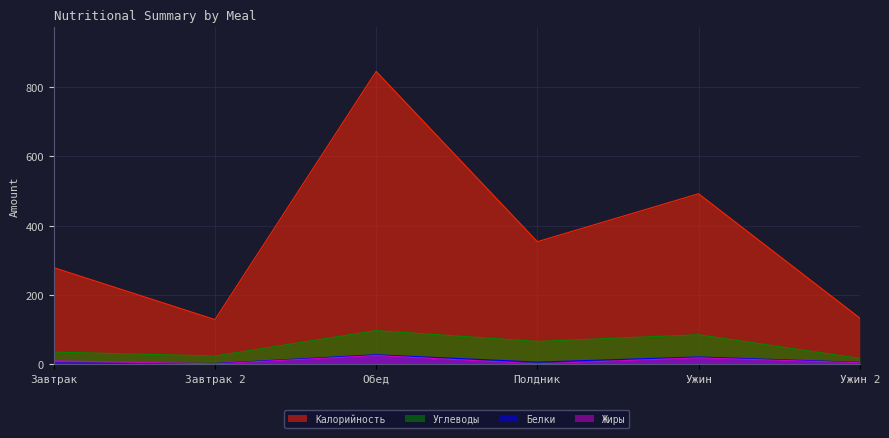

True or false: Калорийность and Белки intersect in this chart.

False